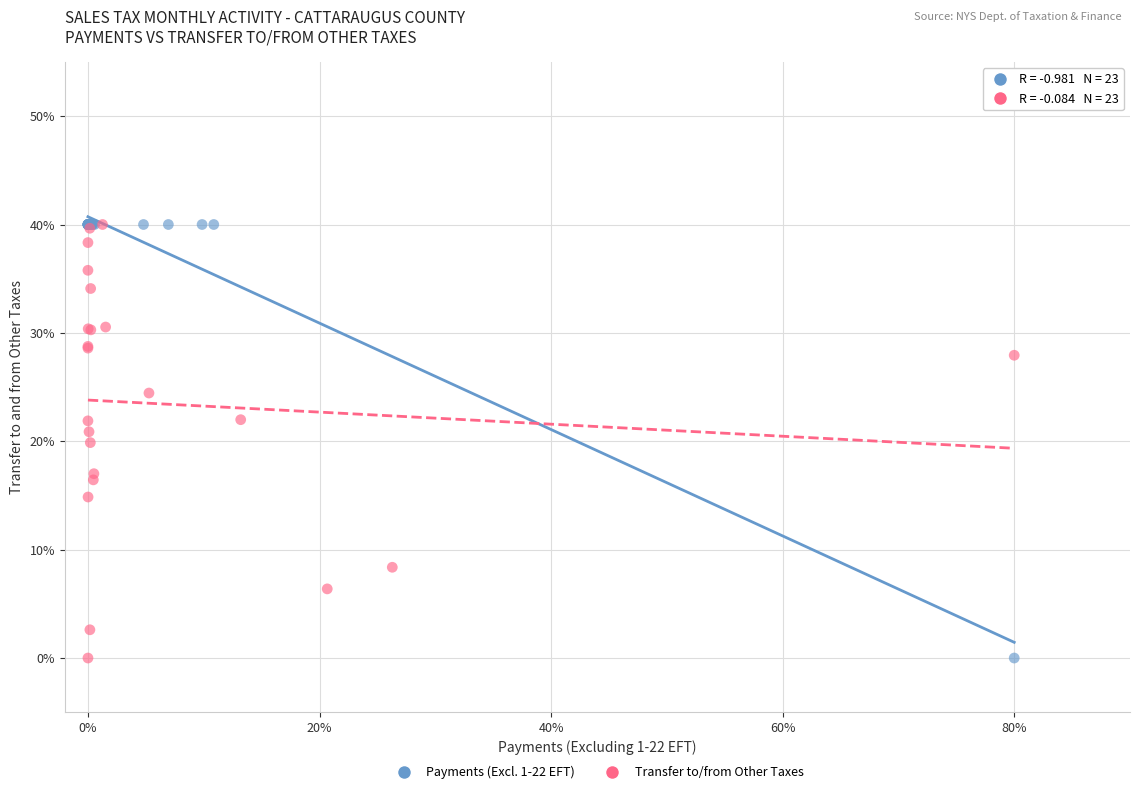

What are all the series names shown in the legend?

Payments (Excl. 1-22 EFT), Transfer to/from Other Taxes